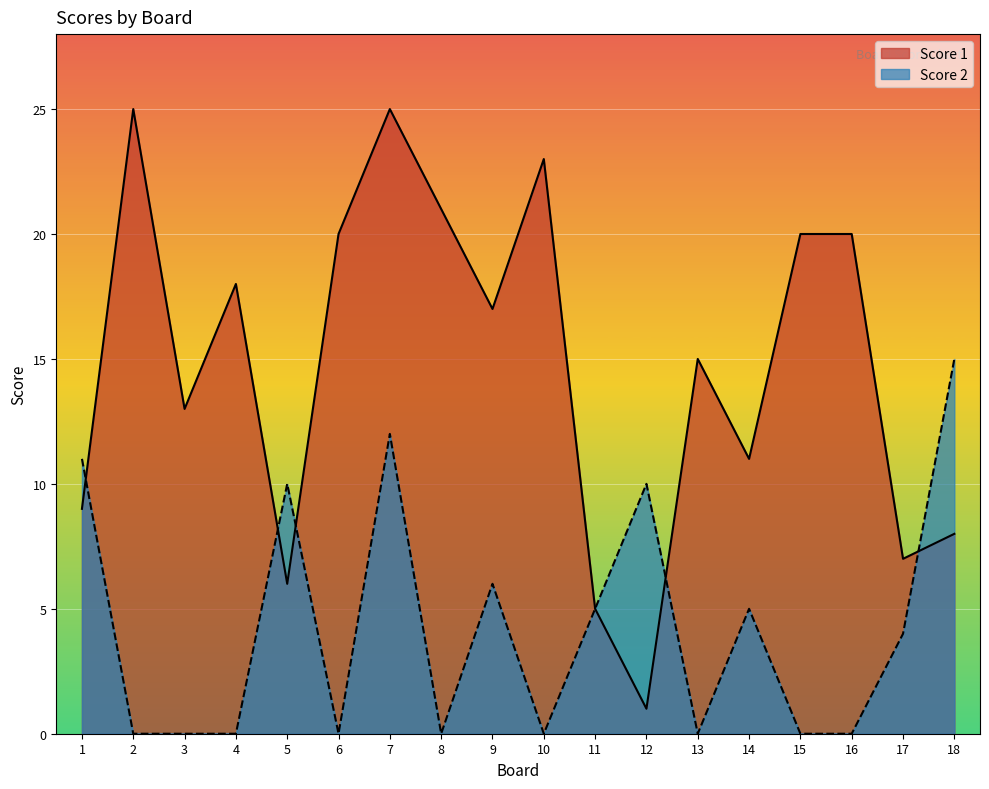

How many lines are shown in the chart?

2